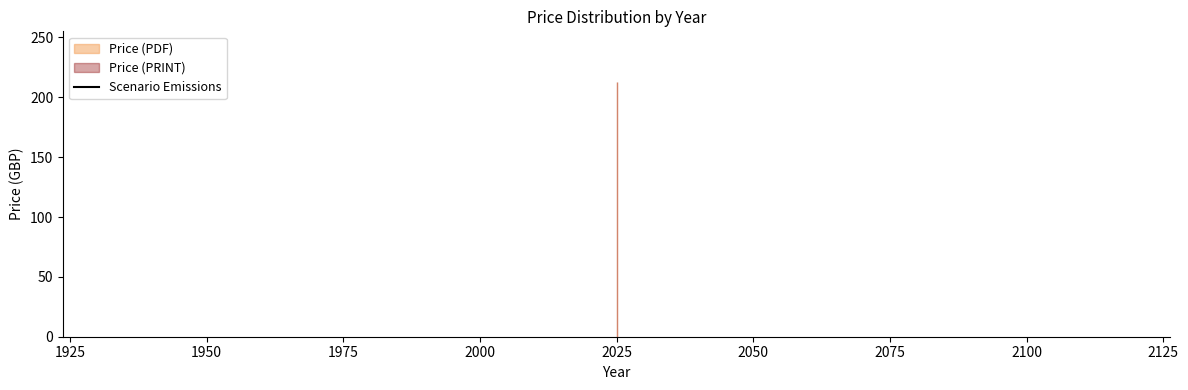

True or false: Price (PRINT) and Price (PDF) cross at least once.

False